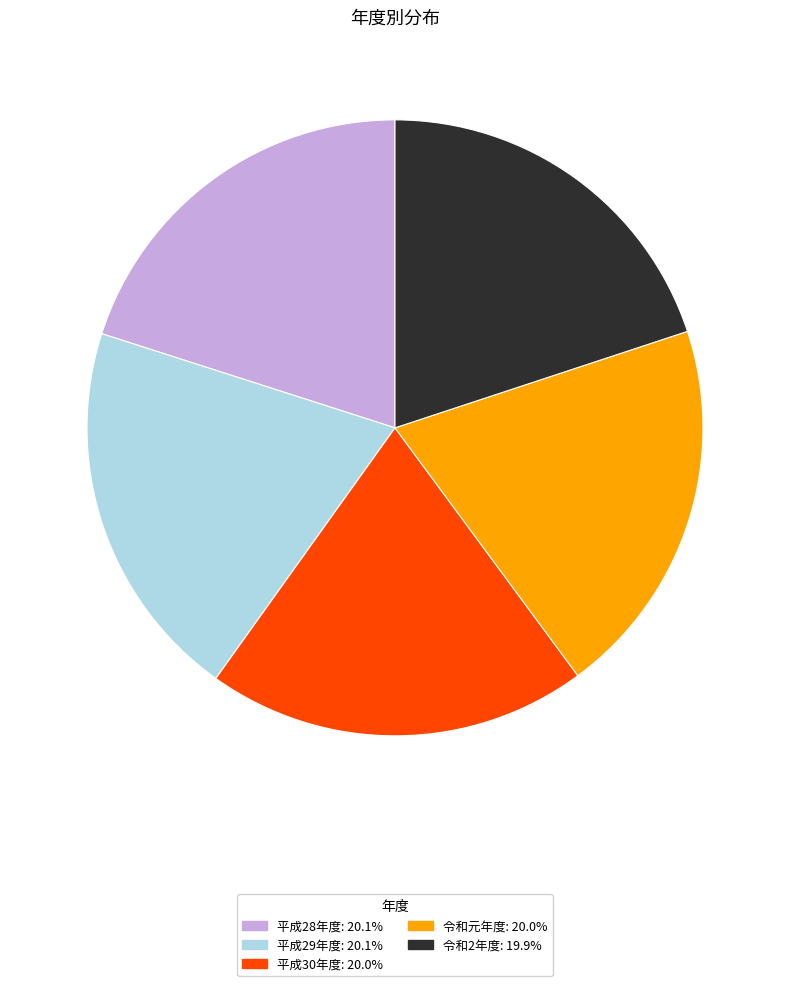

Is 令和元年度 the majority of the pie?

No